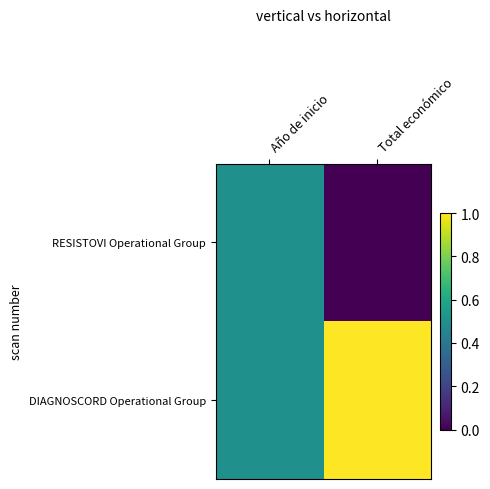

Between Año de inicio and Total económico, which is larger?

Año de inicio